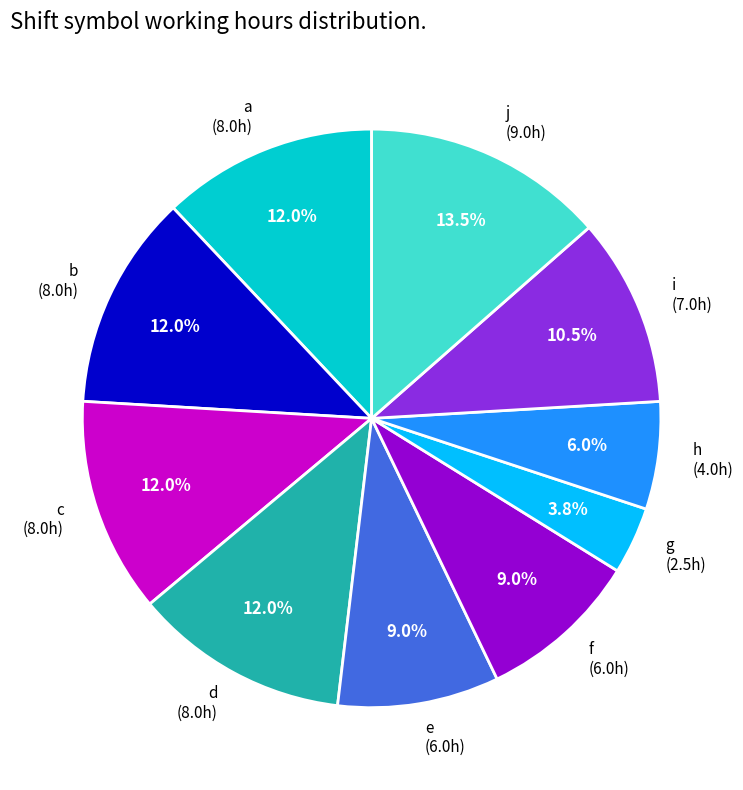

Which has a higher value, c (8.0h) or h (4.0h)?

c (8.0h)